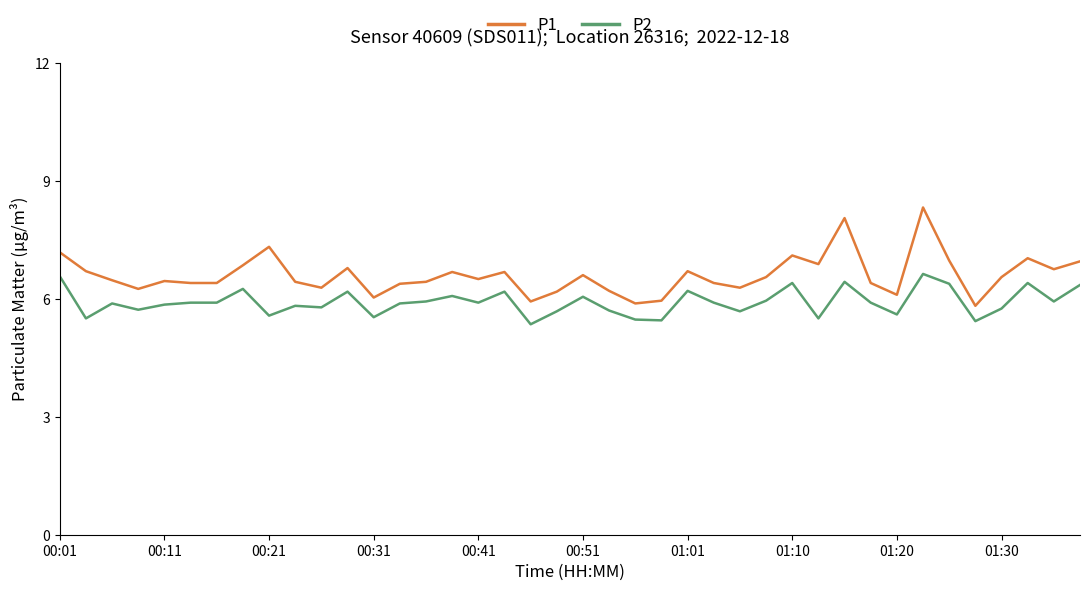

Which series has the widest spread of values?

P1